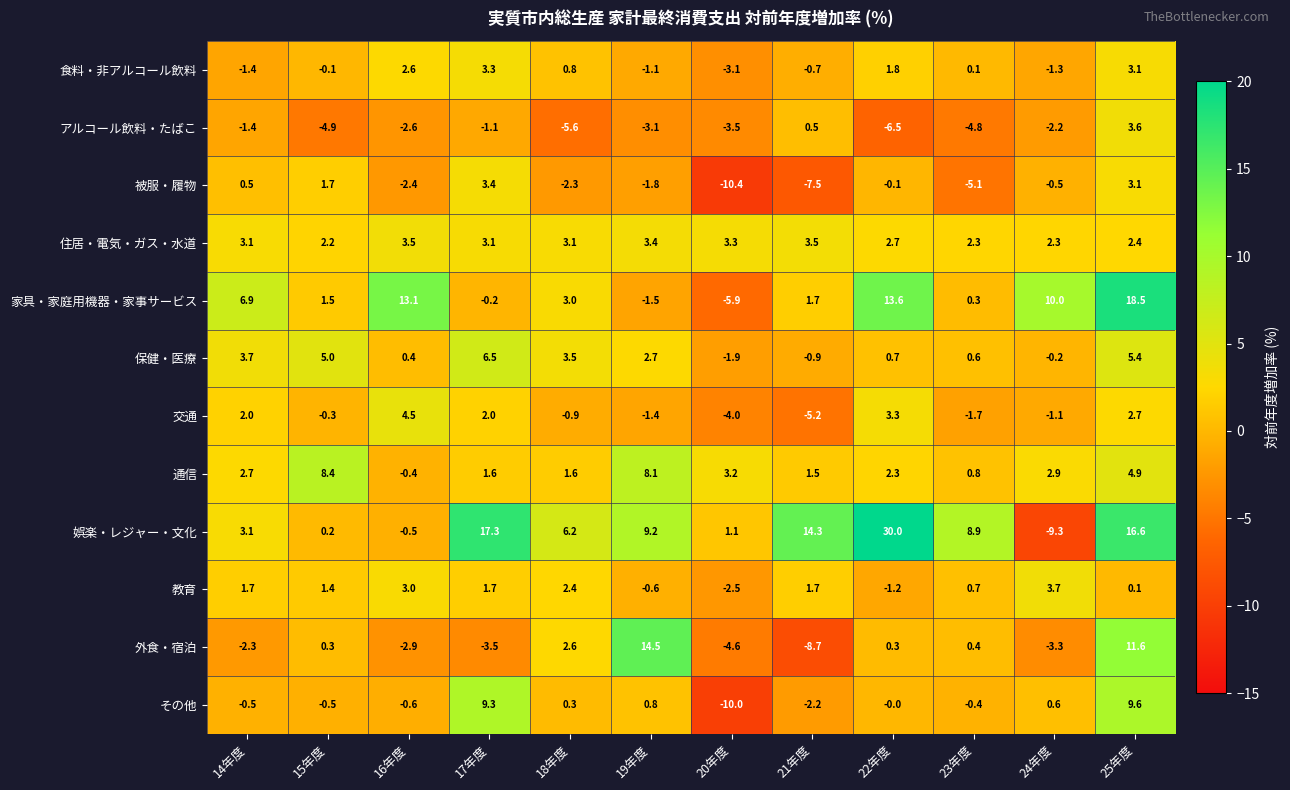

What is the lowest value of the その他 series?

-10.0